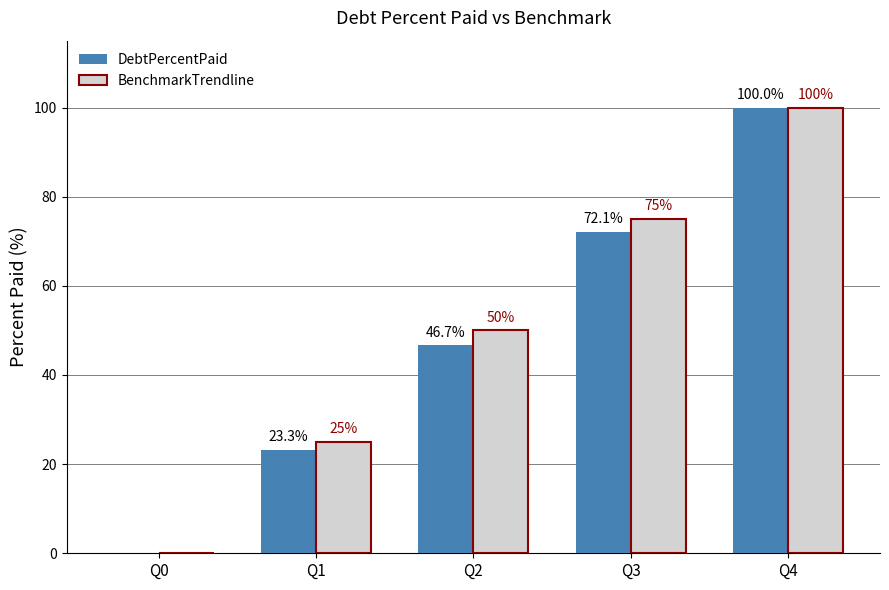

Reading right to left, transcribe all the data shown in this chart.

DebtPercentPaid: 100.0	72.1	46.7	23.3	0.0
BenchmarkTrendline: 100.0	75.0	50.0	25.0	0.0